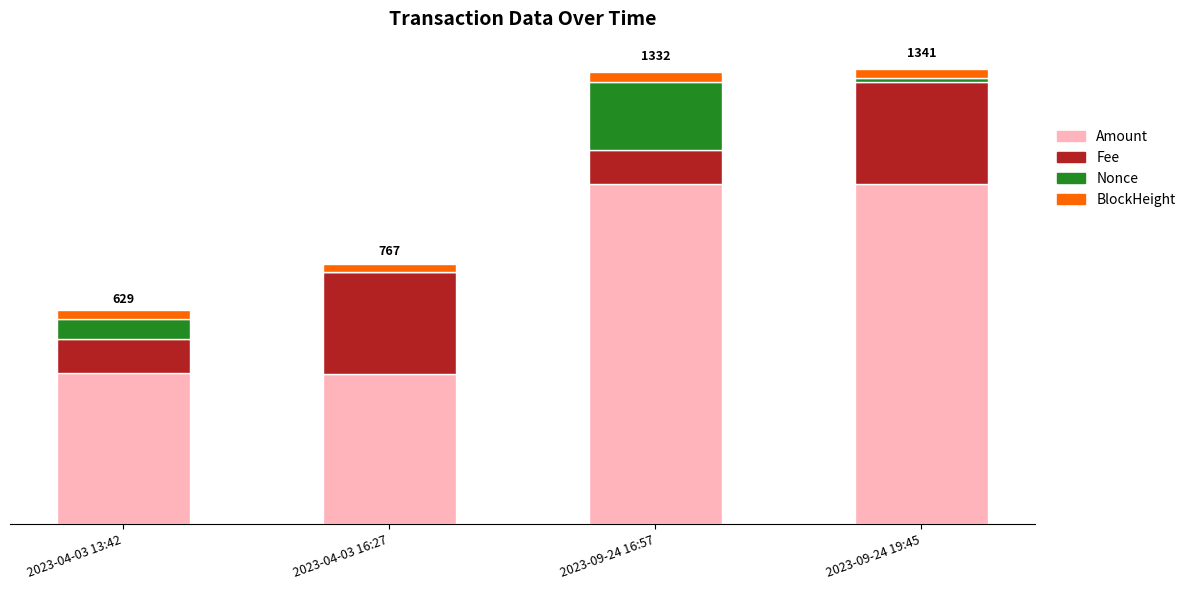

What are all the series names shown in the legend?

Amount, Fee, Nonce, BlockHeight